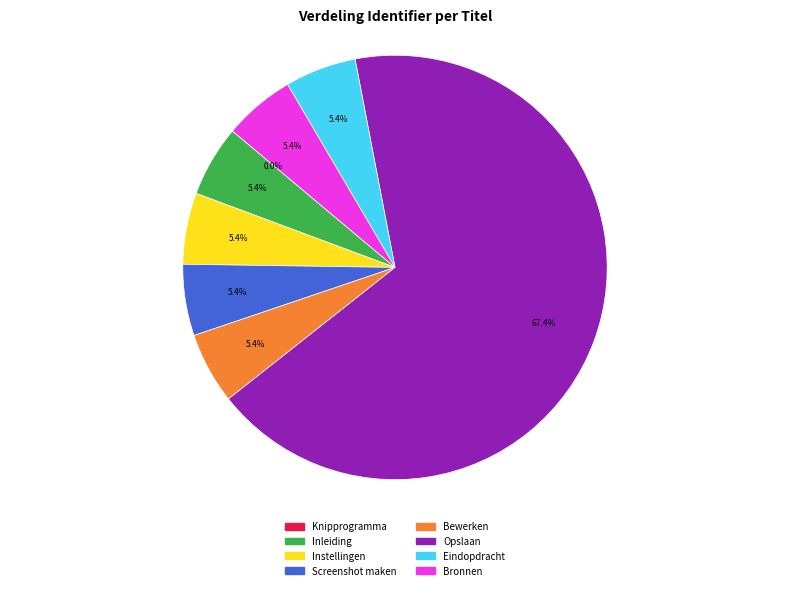

Which category has the biggest portion of the pie?

Opslaan